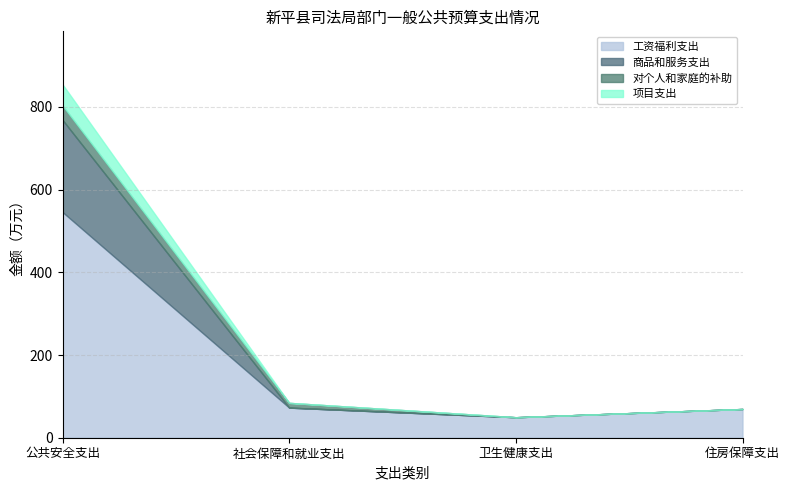

At how many categories does at least one series exceed 518?

1